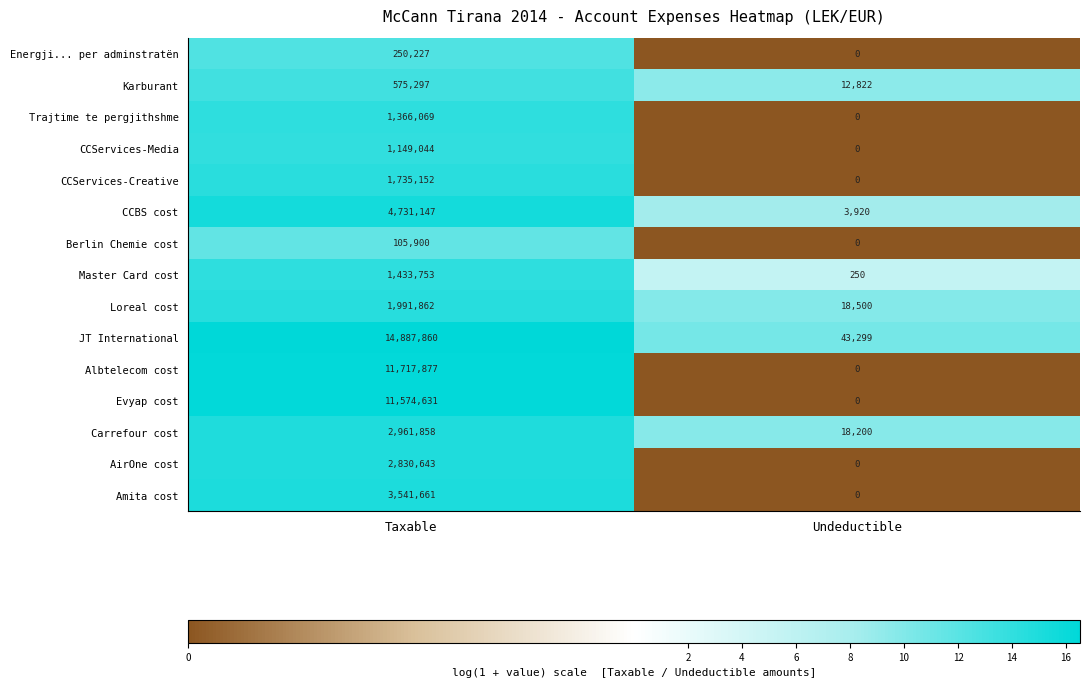

How many data points in CCBS cost are less than 4731147?

1